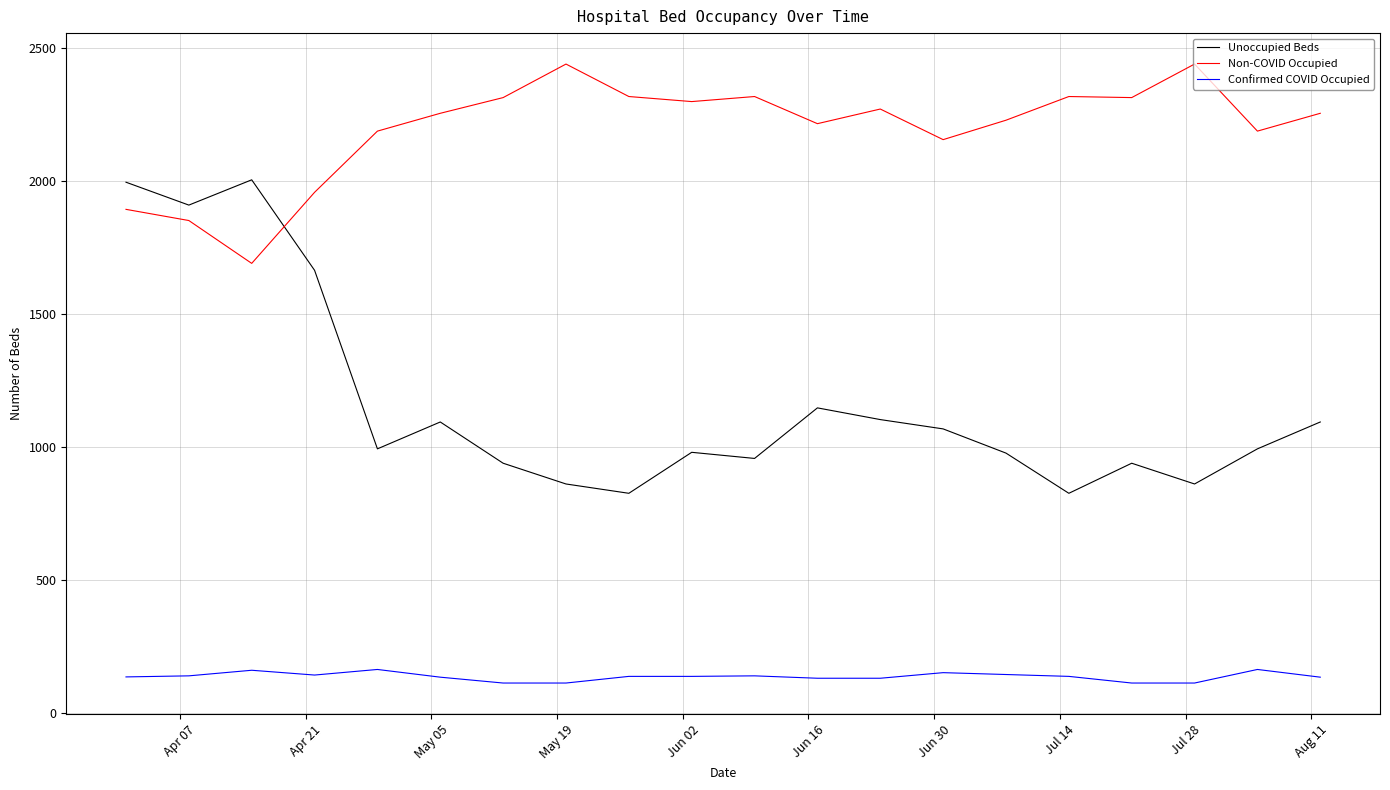

What is the maximum value for Unoccupied Beds?

2005